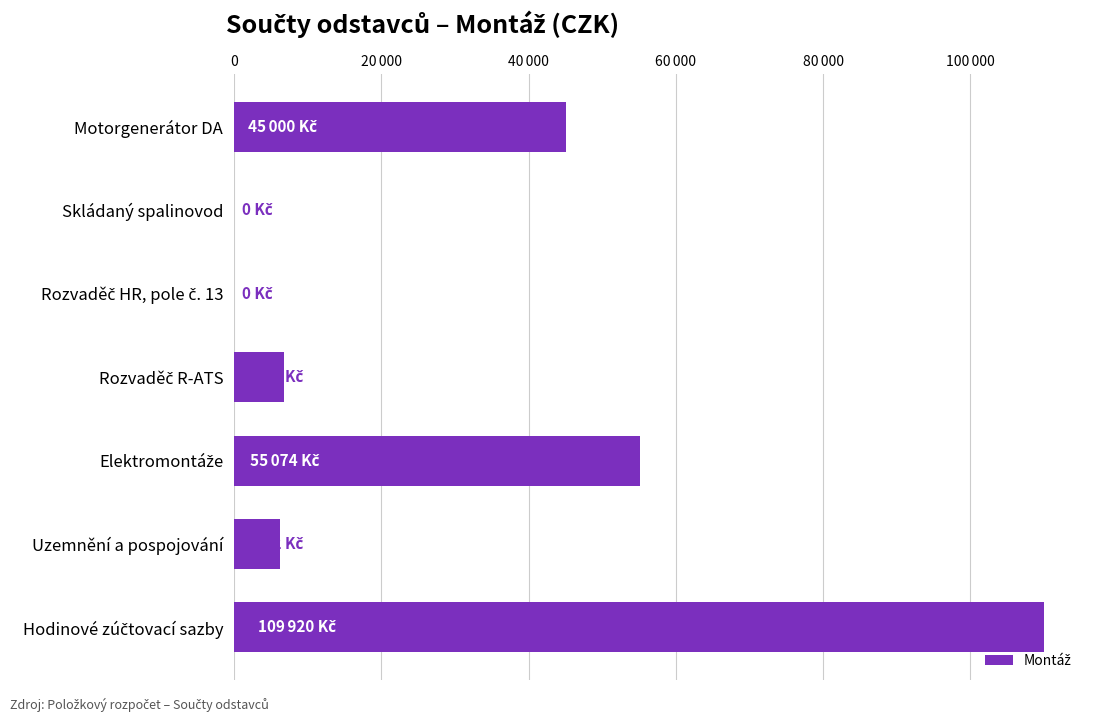

What is the difference between the maximum and second lowest values?

109920